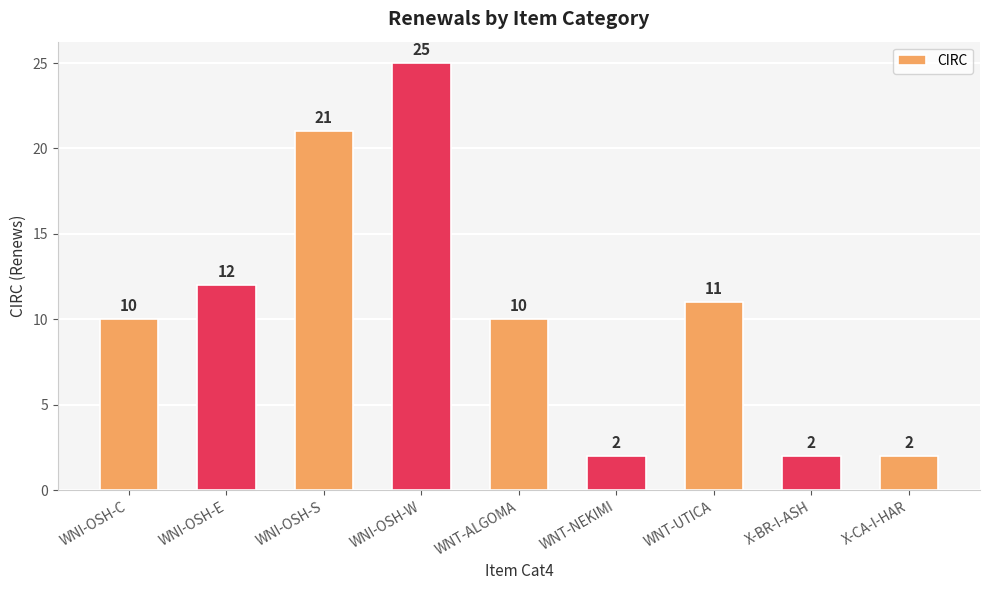

Is it true that the value at WNT-ALGOMA is 4?

False